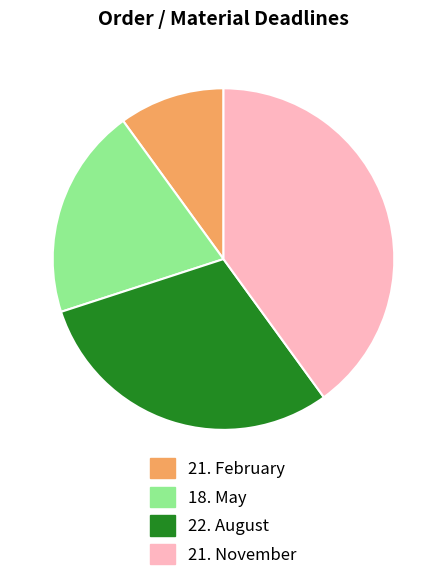

Approximately how many times larger is the value at 18. May compared to 21. November?

0.5